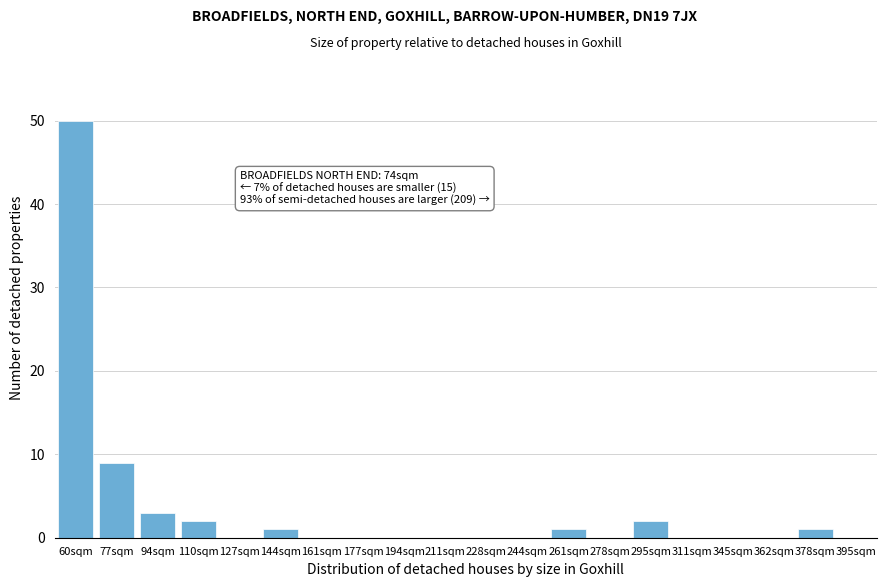

Reading right to left, extract all data points from this chart.

395sqm=0	378sqm=1	362sqm=0	345sqm=0	311sqm=0	295sqm=2	278sqm=0	261sqm=1	244sqm=0	228sqm=0	211sqm=0	194sqm=0	177sqm=0	161sqm=0	144sqm=1	127sqm=0	110sqm=2	94sqm=3	77sqm=9	60sqm=50